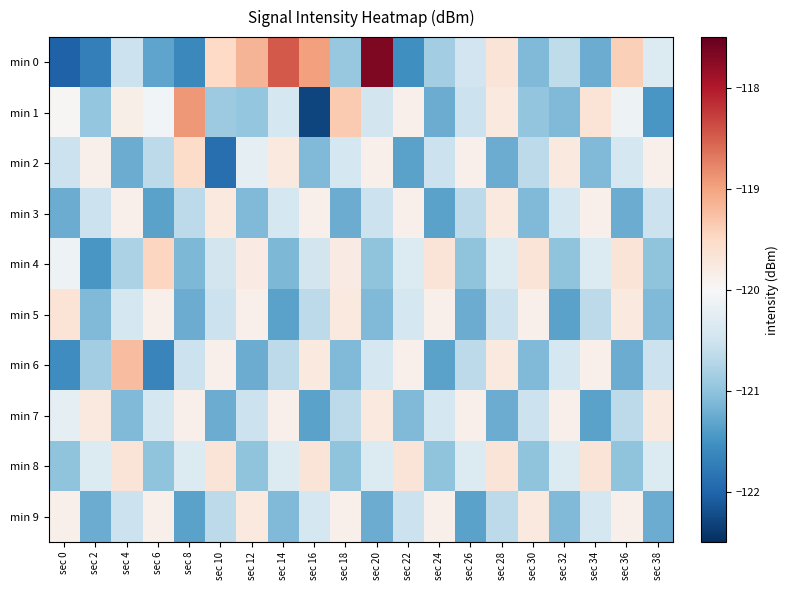

Reading left to right, transcribe all the data shown in this chart.

min 0: sec 0=-122.0	sec 2=-121.7	sec 4=-120.5	sec 6=-121.3	sec 8=-121.6	sec 10=-119.5	sec 12=-119.1	sec 14=-118.5	sec 16=-119.0	sec 18=-120.9	sec 20=-117.7	sec 22=-121.5	sec 24=-120.9	sec 26=-120.5	sec 28=-119.7	sec 30=-121.1	sec 32=-120.6	sec 34=-121.2	sec 36=-119.4	sec 38=-120.3
min 1: sec 0=-120.0	sec 2=-121.0	sec 4=-119.9	sec 6=-120.1	sec 8=-118.9	sec 10=-120.9	sec 12=-121.0	sec 14=-120.4	sec 16=-122.3	sec 18=-119.3	sec 20=-120.5	sec 22=-119.9	sec 24=-121.2	sec 26=-120.5	sec 28=-119.8	sec 30=-121.0	sec 32=-121.1	sec 34=-119.7	sec 36=-120.1	sec 38=-121.5
min 2: sec 0=-120.5	sec 2=-119.9	sec 4=-121.2	sec 6=-120.7	sec 8=-119.5	sec 10=-121.9	sec 12=-120.2	sec 14=-119.8	sec 16=-121.1	sec 18=-120.4	sec 20=-119.9	sec 22=-121.3	sec 24=-120.5	sec 26=-119.9	sec 28=-121.2	sec 30=-120.7	sec 32=-119.8	sec 34=-121.1	sec 36=-120.4	sec 38=-119.9
min 3: sec 0=-121.2	sec 2=-120.5	sec 4=-119.9	sec 6=-121.3	sec 8=-120.7	sec 10=-119.8	sec 12=-121.1	sec 14=-120.4	sec 16=-119.9	sec 18=-121.2	sec 20=-120.5	sec 22=-119.9	sec 24=-121.3	sec 26=-120.7	sec 28=-119.8	sec 30=-121.1	sec 32=-120.4	sec 34=-119.9	sec 36=-121.2	sec 38=-120.5
min 4: sec 0=-120.1	sec 2=-121.5	sec 4=-120.8	sec 6=-119.5	sec 8=-121.1	sec 10=-120.5	sec 12=-119.8	sec 14=-121.1	sec 16=-120.5	sec 18=-119.8	sec 20=-121.0	sec 22=-120.3	sec 24=-119.7	sec 26=-121.0	sec 28=-120.3	sec 30=-119.7	sec 32=-121.0	sec 34=-120.3	sec 36=-119.7	sec 38=-121.0
min 5: sec 0=-119.7	sec 2=-121.1	sec 4=-120.4	sec 6=-119.9	sec 8=-121.2	sec 10=-120.5	sec 12=-119.9	sec 14=-121.3	sec 16=-120.7	sec 18=-119.8	sec 20=-121.1	sec 22=-120.4	sec 24=-119.9	sec 26=-121.2	sec 28=-120.5	sec 30=-119.9	sec 32=-121.3	sec 34=-120.7	sec 36=-119.8	sec 38=-121.1
min 6: sec 0=-121.5	sec 2=-120.9	sec 4=-119.2	sec 6=-121.7	sec 8=-120.5	sec 10=-119.9	sec 12=-121.2	sec 14=-120.7	sec 16=-119.8	sec 18=-121.1	sec 20=-120.4	sec 22=-119.9	sec 24=-121.3	sec 26=-120.7	sec 28=-119.8	sec 30=-121.1	sec 32=-120.4	sec 34=-119.9	sec 36=-121.2	sec 38=-120.5
min 7: sec 0=-120.2	sec 2=-119.8	sec 4=-121.1	sec 6=-120.4	sec 8=-119.9	sec 10=-121.2	sec 12=-120.5	sec 14=-119.9	sec 16=-121.3	sec 18=-120.7	sec 20=-119.8	sec 22=-121.1	sec 24=-120.4	sec 26=-119.9	sec 28=-121.2	sec 30=-120.5	sec 32=-119.9	sec 34=-121.3	sec 36=-120.7	sec 38=-119.8
min 8: sec 0=-121.0	sec 2=-120.3	sec 4=-119.7	sec 6=-121.0	sec 8=-120.3	sec 10=-119.7	sec 12=-121.0	sec 14=-120.3	sec 16=-119.7	sec 18=-121.0	sec 20=-120.3	sec 22=-119.7	sec 24=-121.0	sec 26=-120.3	sec 28=-119.7	sec 30=-121.0	sec 32=-120.3	sec 34=-119.7	sec 36=-121.0	sec 38=-120.3
min 9: sec 0=-119.9	sec 2=-121.2	sec 4=-120.5	sec 6=-119.9	sec 8=-121.3	sec 10=-120.7	sec 12=-119.8	sec 14=-121.1	sec 16=-120.4	sec 18=-119.9	sec 20=-121.2	sec 22=-120.5	sec 24=-119.9	sec 26=-121.3	sec 28=-120.7	sec 30=-119.8	sec 32=-121.1	sec 34=-120.4	sec 36=-119.9	sec 38=-121.2